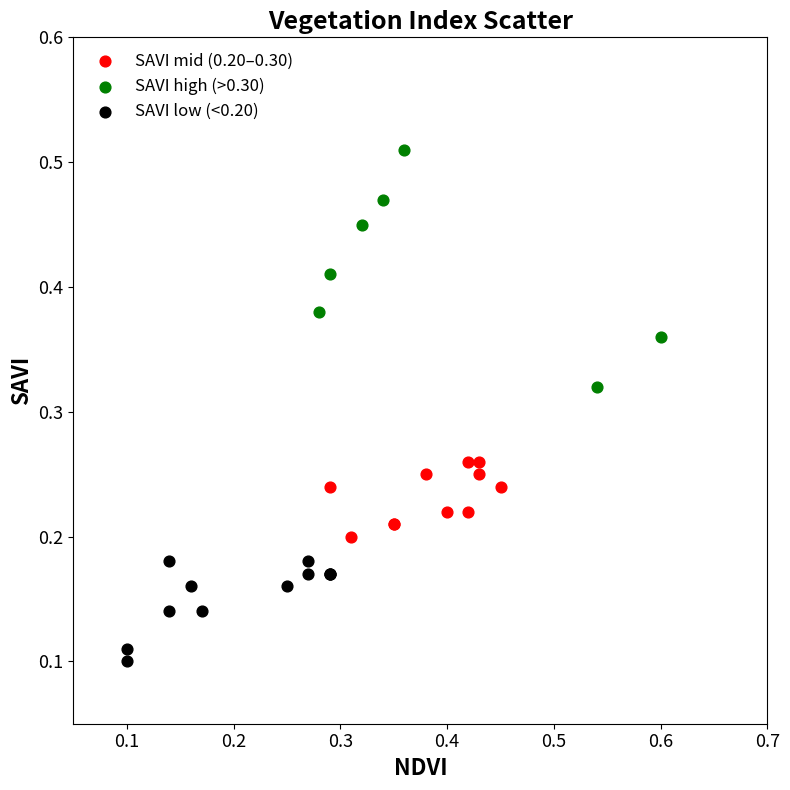

Which series reaches the maximum Y coordinate?

SAVI high (>0.30)